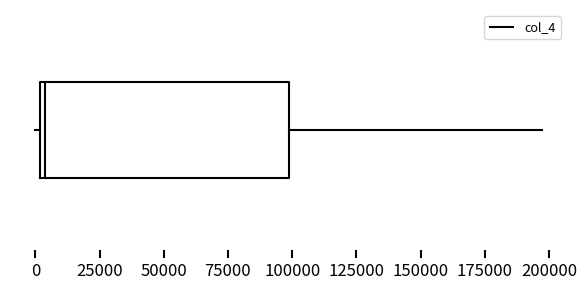

Where does the right whisker of the box end on the x-axis? The values are not printed on the chart, so give them approximately, as read against the axis.

195000